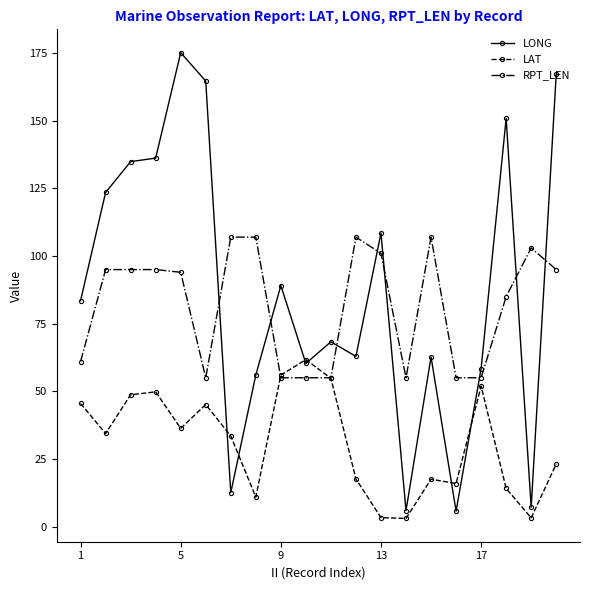

In LONG, how many points are lower than both neighbors (excluding endpoints)?

6